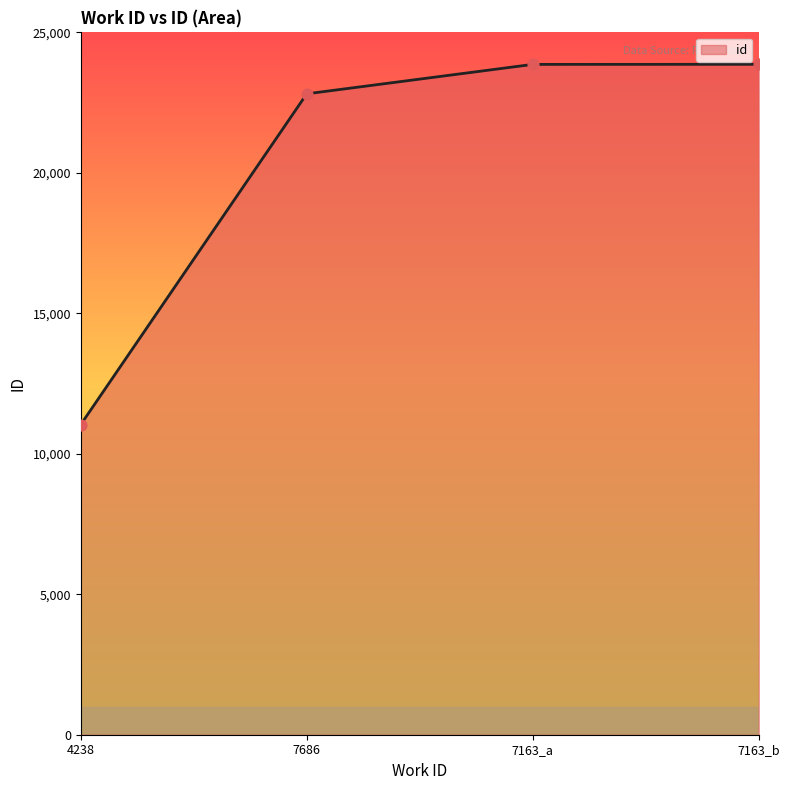

What is the change in value from 7686 to 7163_a?

+1047